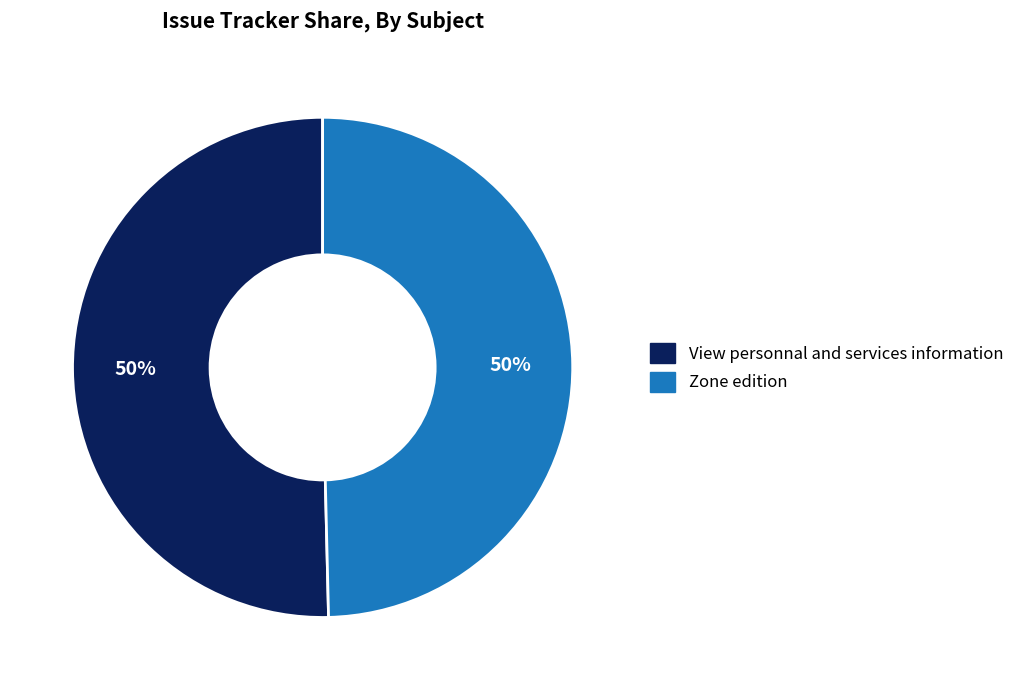

Combined, do View personnal and services information and Zone edition account for over 50%?

Yes